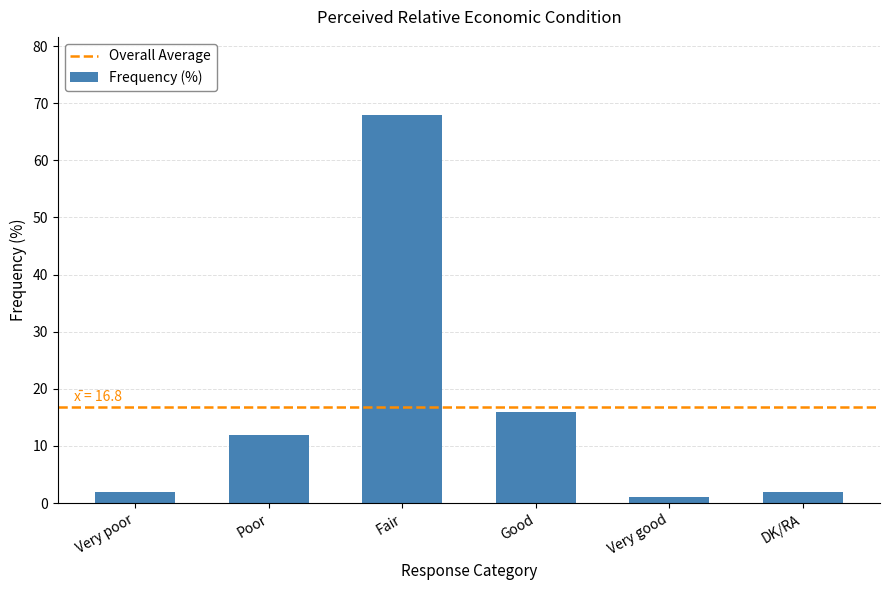

Which has a higher value, DK/RA or Good?

Good